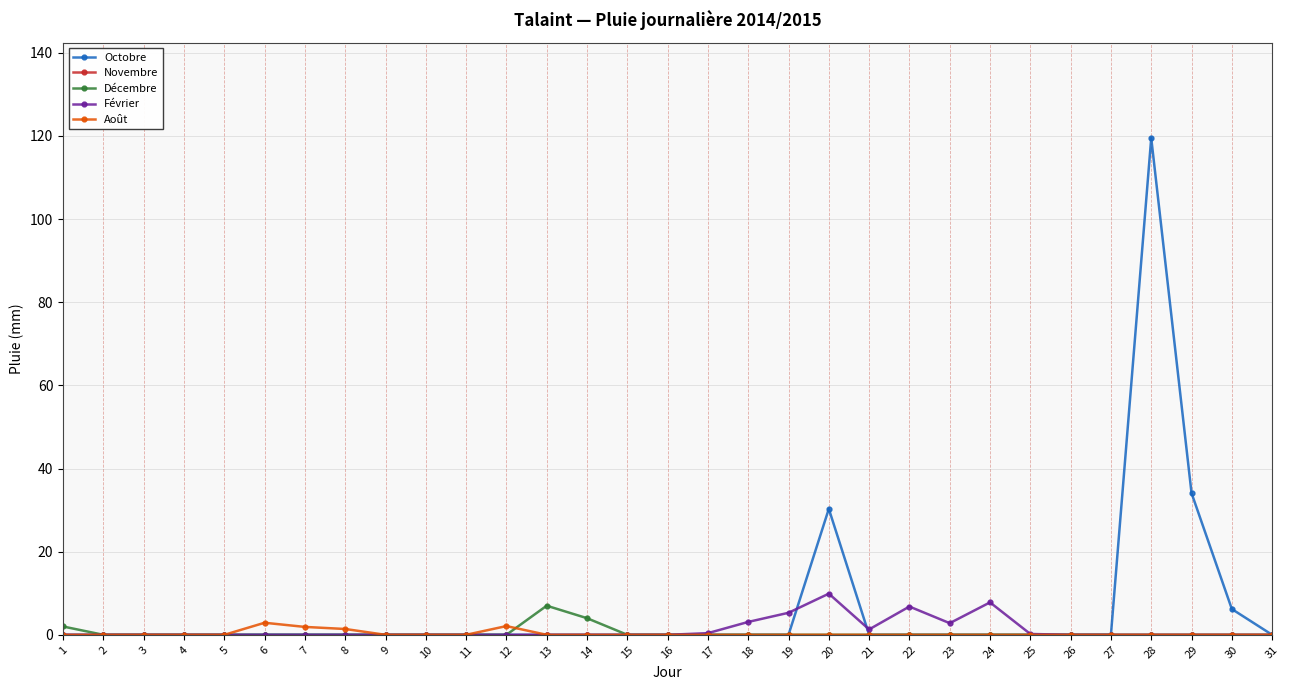

At which label is Octobre closest to 59?

29